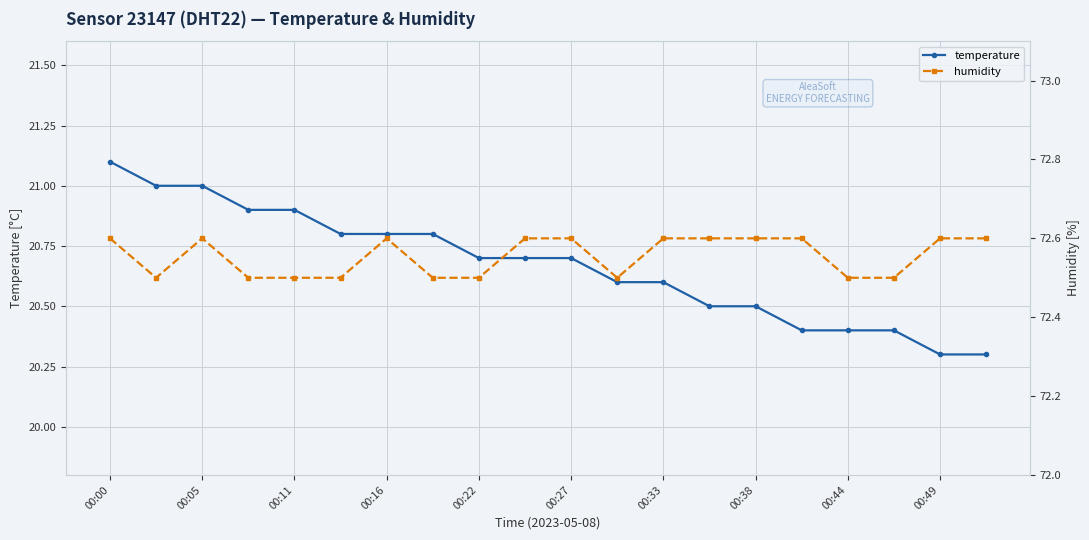

How many series are shown in this chart?

2